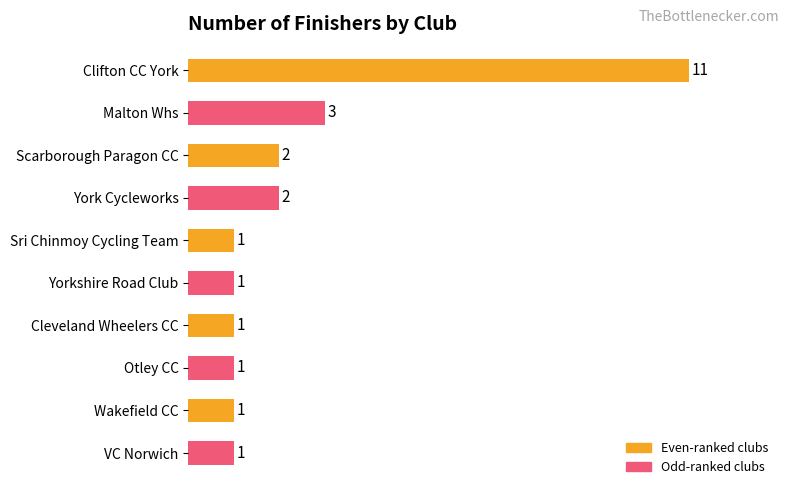

What is the sum of all values?

24